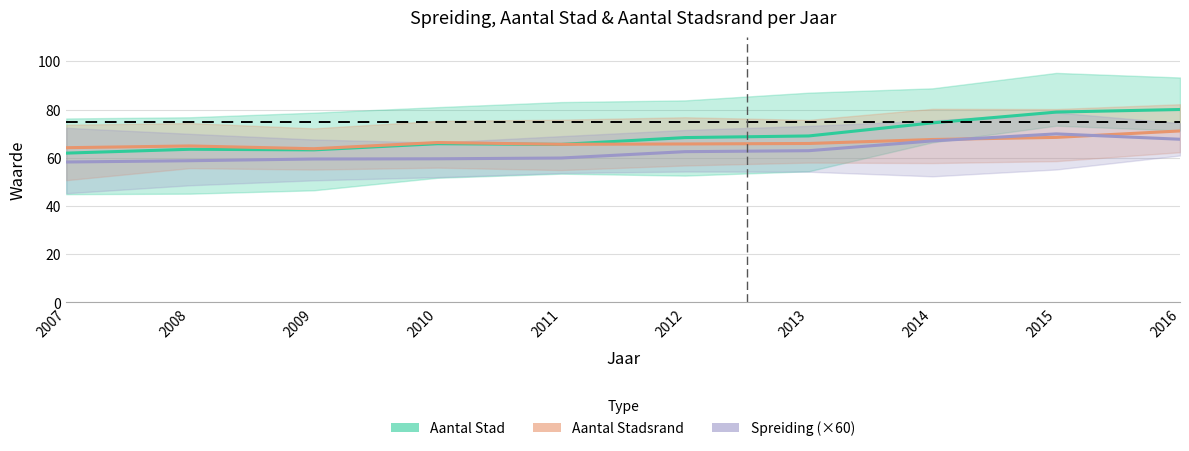

At how many categories does at least one series exceed 60?

10